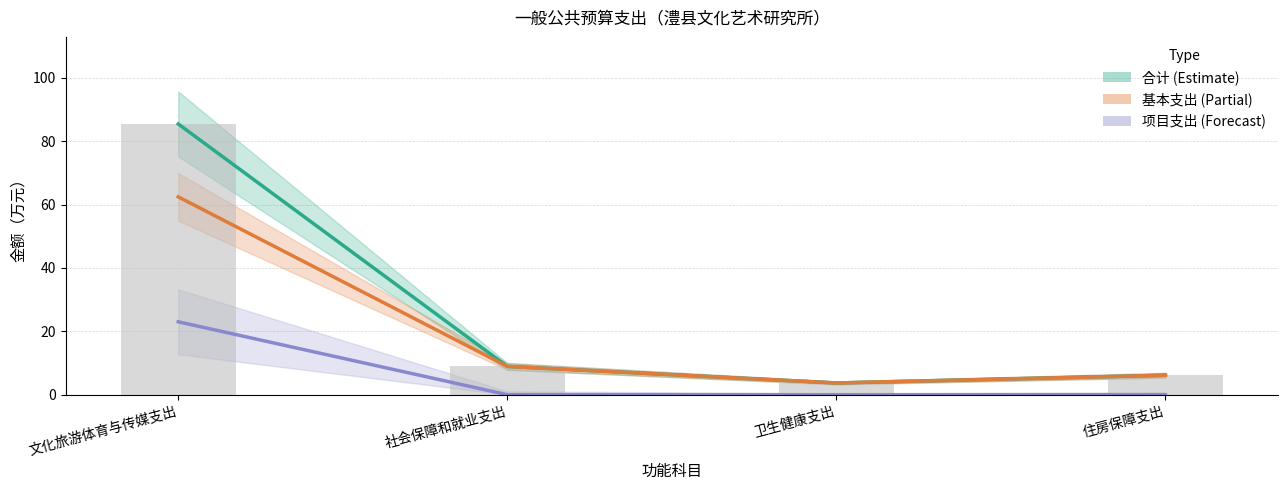

Which series has the largest total across all categories?

合计